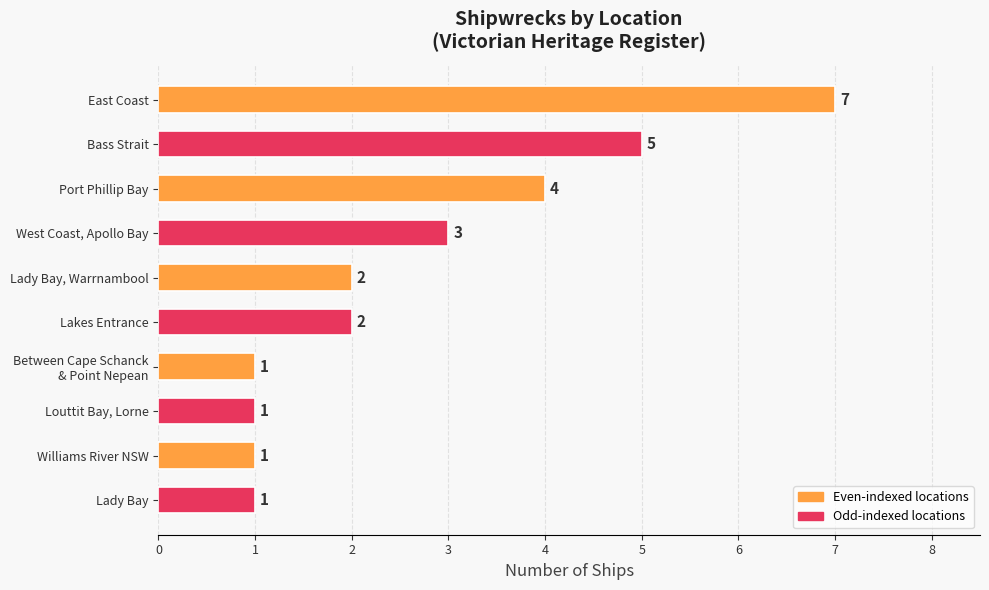

At which label is the value closest to 4?

Port Phillip Bay